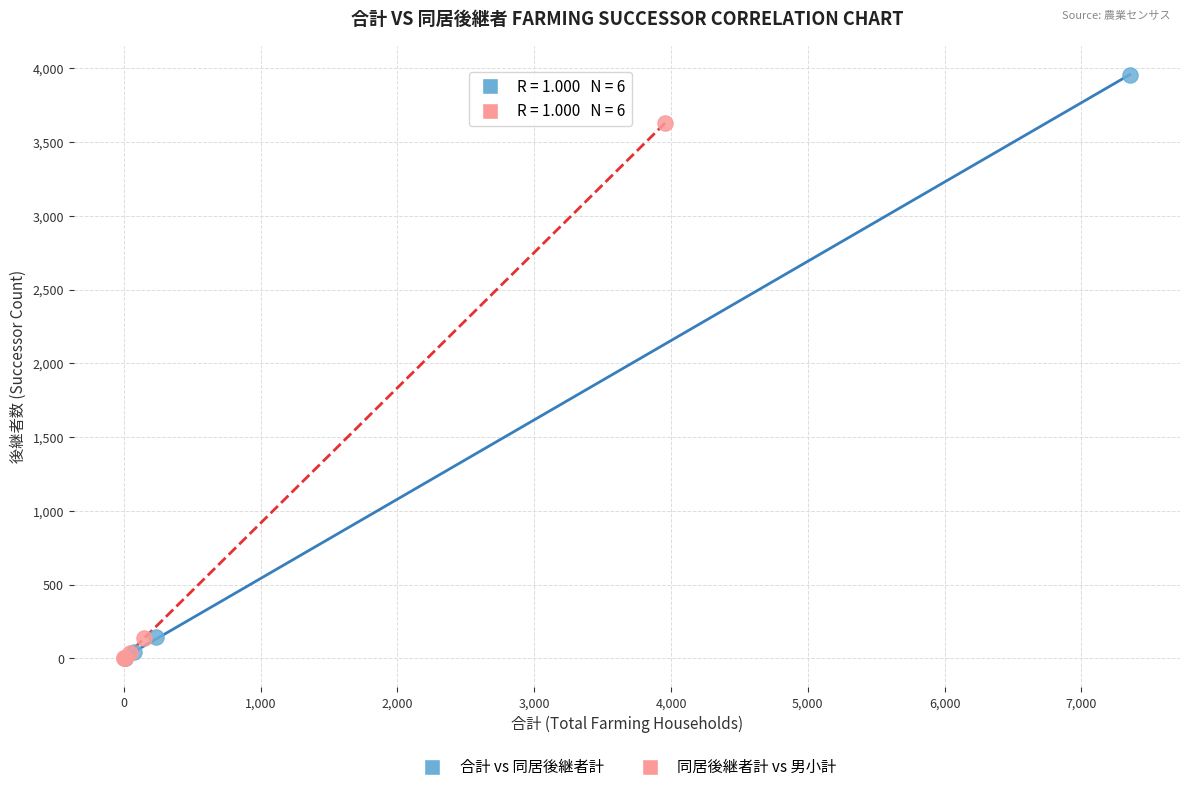

What are all the series names shown in the legend?

合計 vs 同居後継者計, 同居後継者計 vs 男小計